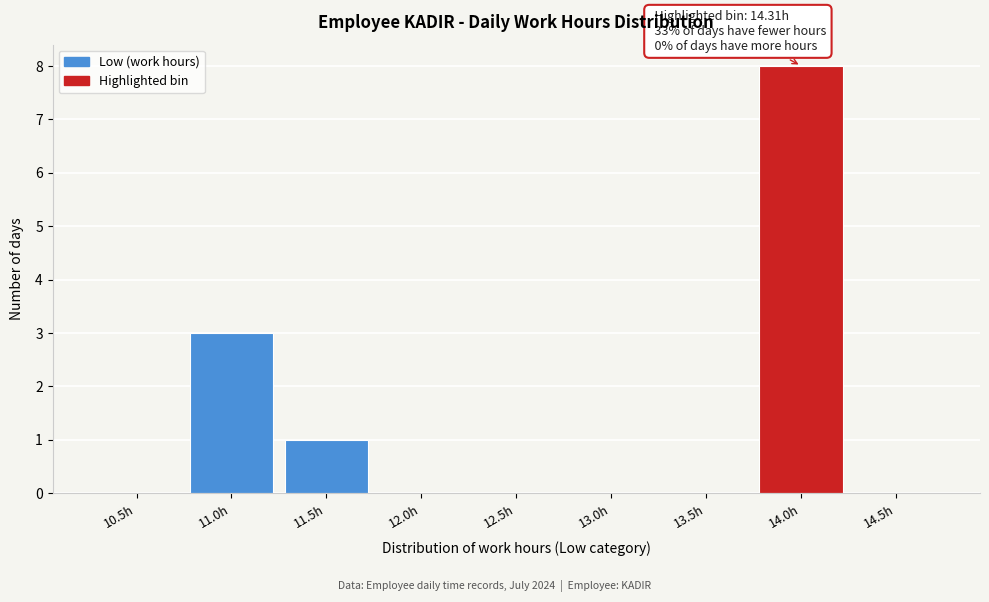

Reading left to right, extract all data points from this chart.

10.5h=0	11.0h=3	11.5h=1	12.0h=0	12.5h=0	13.0h=0	13.5h=0	14.0h=8	14.5h=0